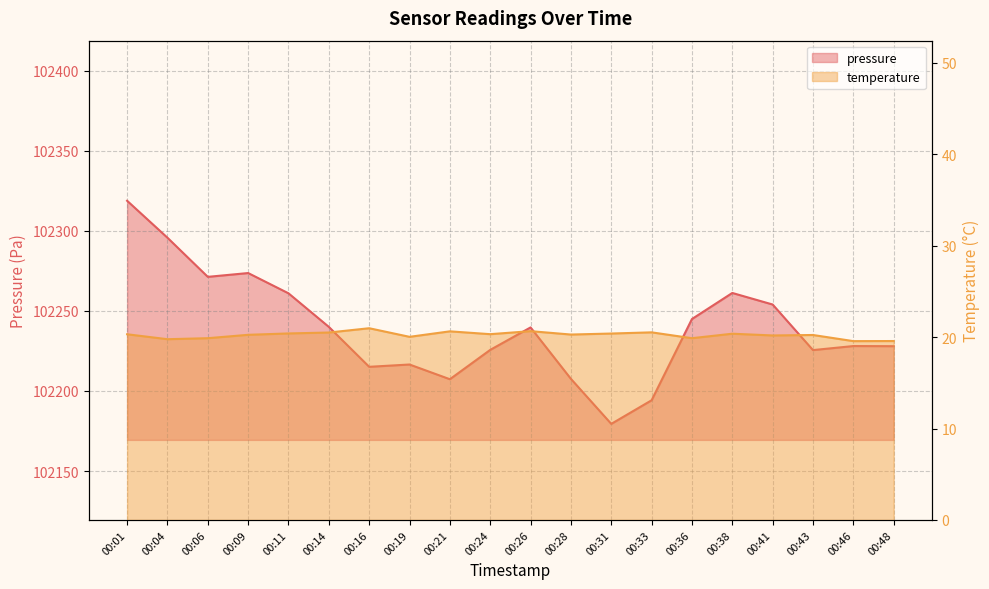

How many lines are shown in the chart?

2